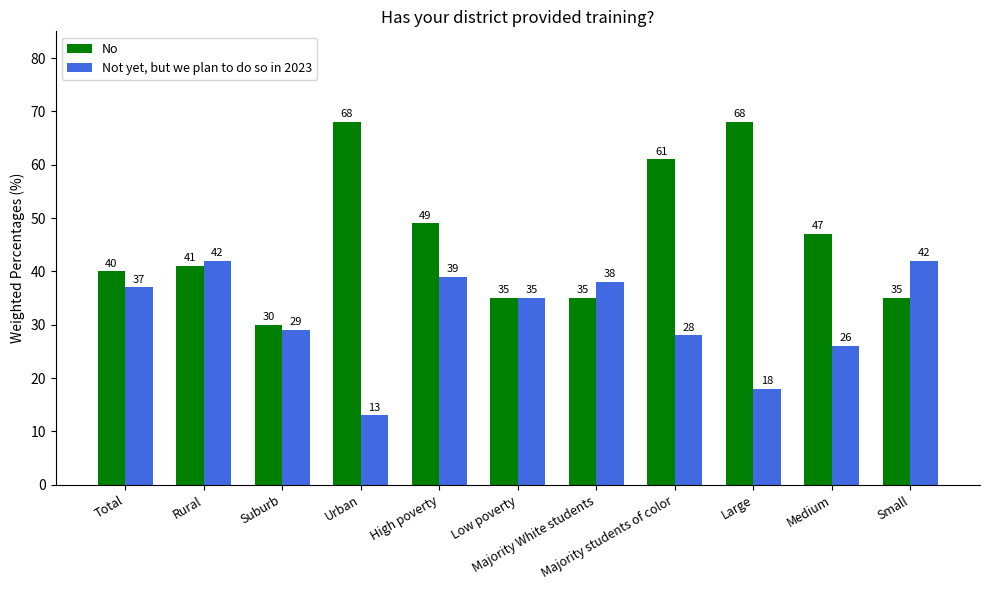

Does the chart contain stacked bars?

No